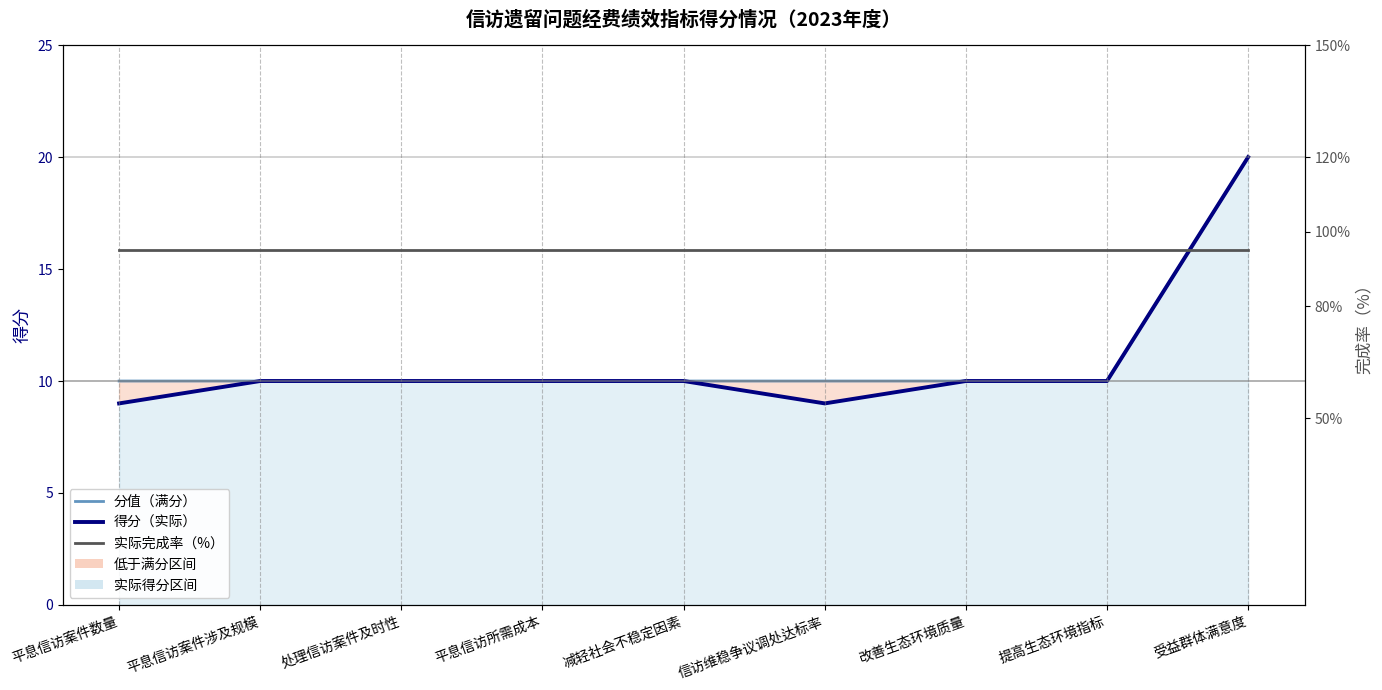

True or false: 实际完成率（%） and 得分（实际） cross at least once.

False